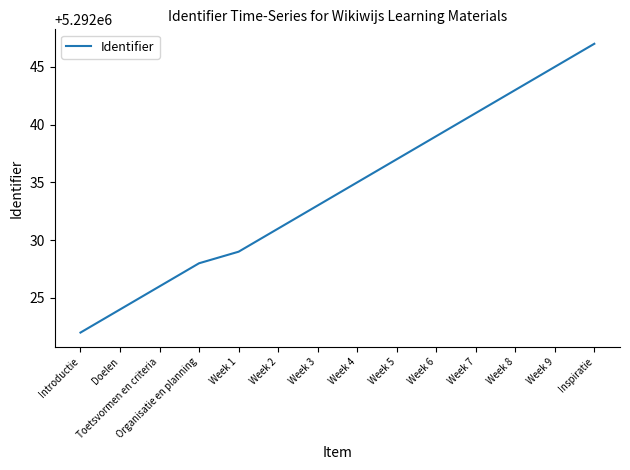

The value at Organisatie en planning is 5292028. True or false?

True